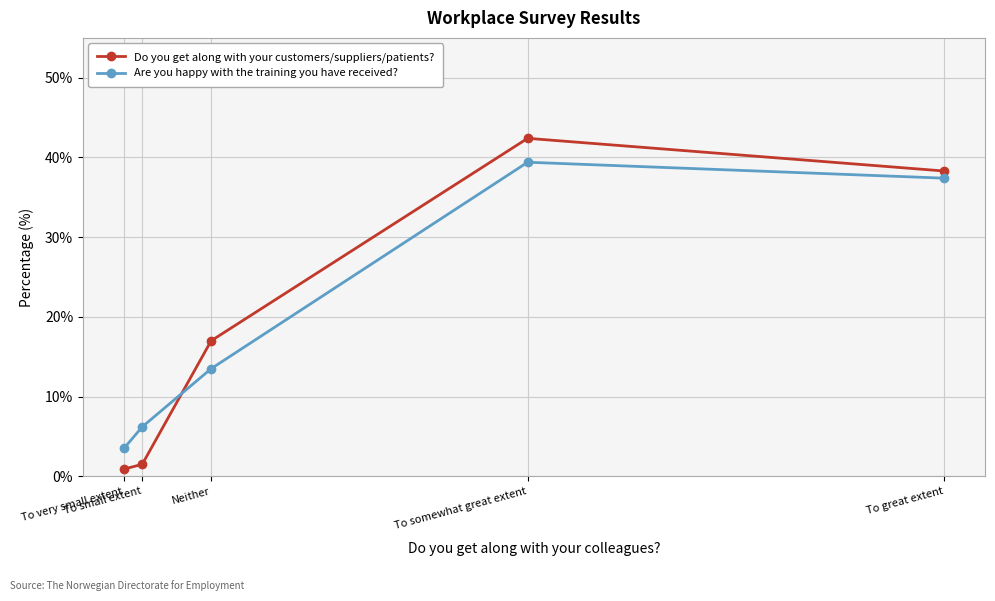

Reading left to right, what are all the values shown in this chart?

Do you get along with your customers/suppliers/patients?: To very small extent=0.9	To small extent=1.5	Neither=17.0	To somewhat great extent=42.4	To great extent=38.3
Are you happy with the training you have received?: To very small extent=3.5	To small extent=6.2	Neither=13.5	To somewhat great extent=39.4	To great extent=37.4